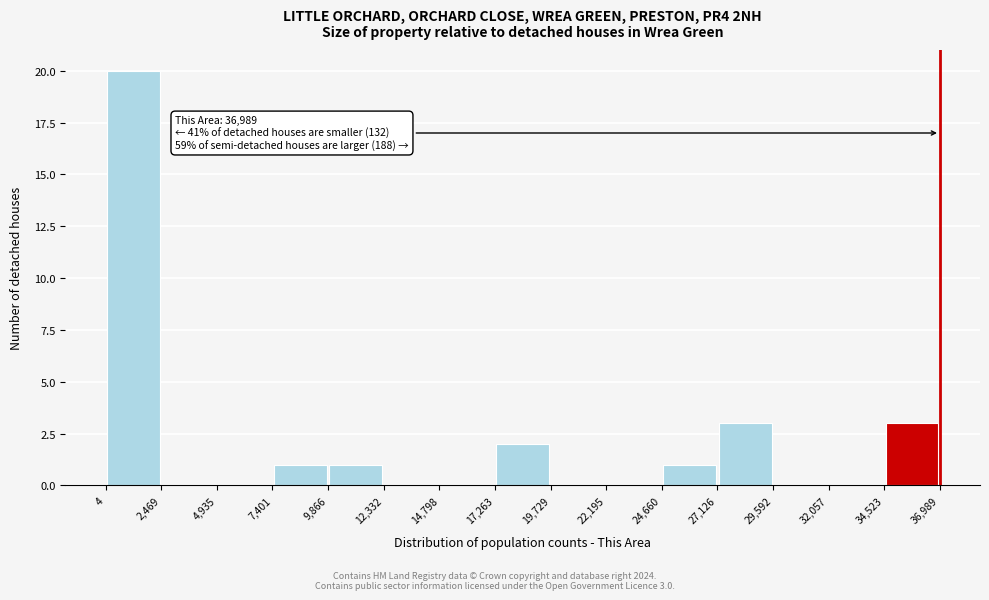

Which range on the x-axis has the tallest bar?

4 to 2,469